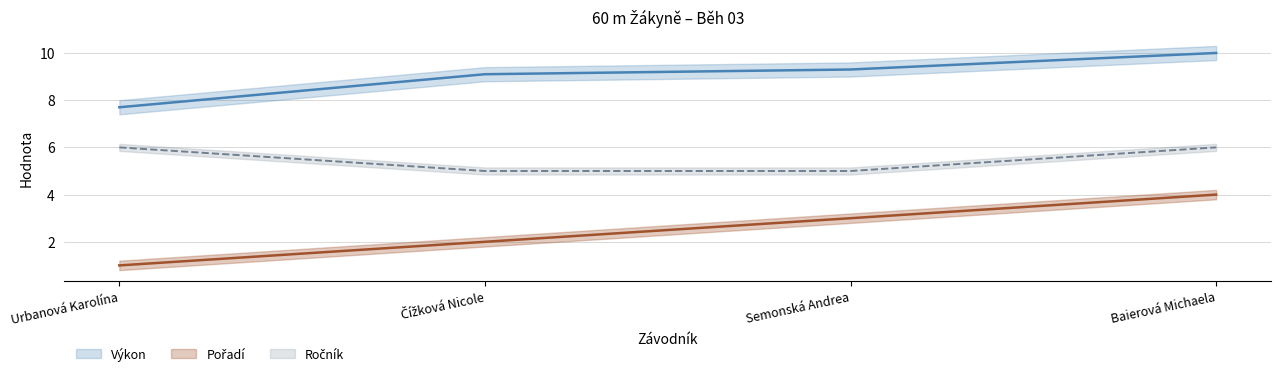

How many lines are shown in the chart?

3